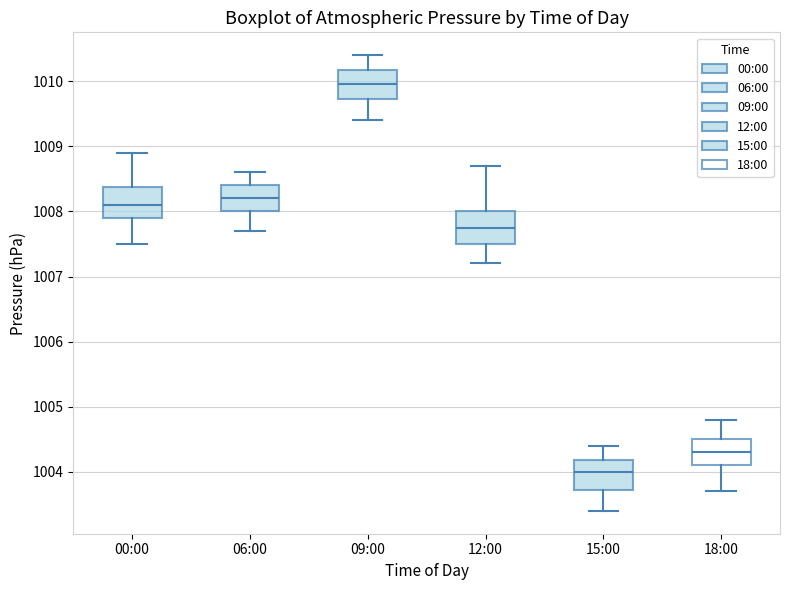

Reading left to right, transcribe this box plot: for each box, give where its median line is, the range the box spans, and where its two whiskers end, as read against the y-axis. The values are not printed on the chart, so give them approximately, as read against the axis.

00:00: median 1008.1, box 1007.9 to 1008.4, whiskers 1007.5 to 1008.9
06:00: median 1008.2, box 1008.0 to 1008.4, whiskers 1007.7 to 1008.6
09:00: median 1010.0, box 1009.7 to 1010.2, whiskers 1009.4 to 1010.4
12:00: median 1007.8, box 1007.5 to 1008.0, whiskers 1007.2 to 1008.7
15:00: median 1004.0, box 1003.7 to 1004.2, whiskers 1003.4 to 1004.4
18:00: median 1004.3, box 1004.1 to 1004.5, whiskers 1003.7 to 1004.8